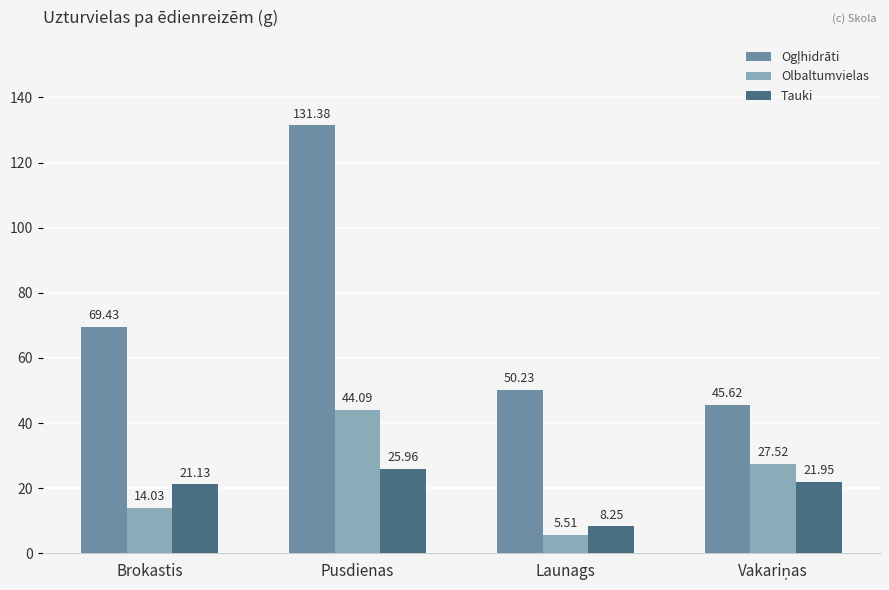

Are the bars grouped side by side (vs. stacked)?

Yes